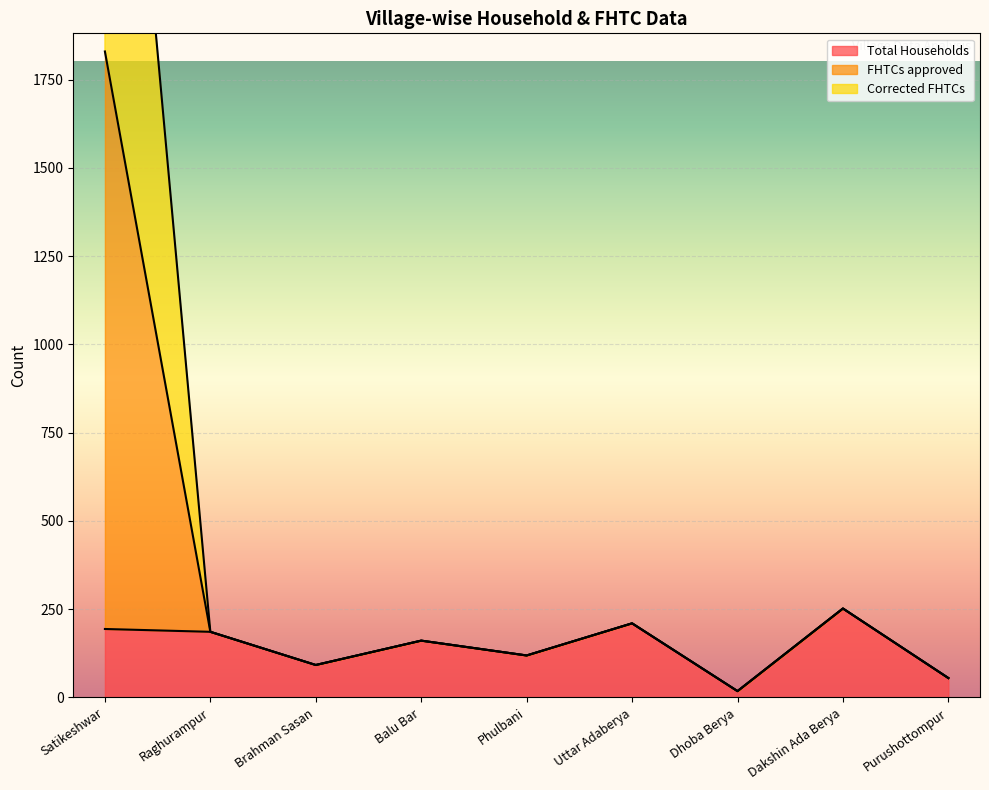

What is the difference between the maximum and minimum values in the FHTCs approved series?

3448